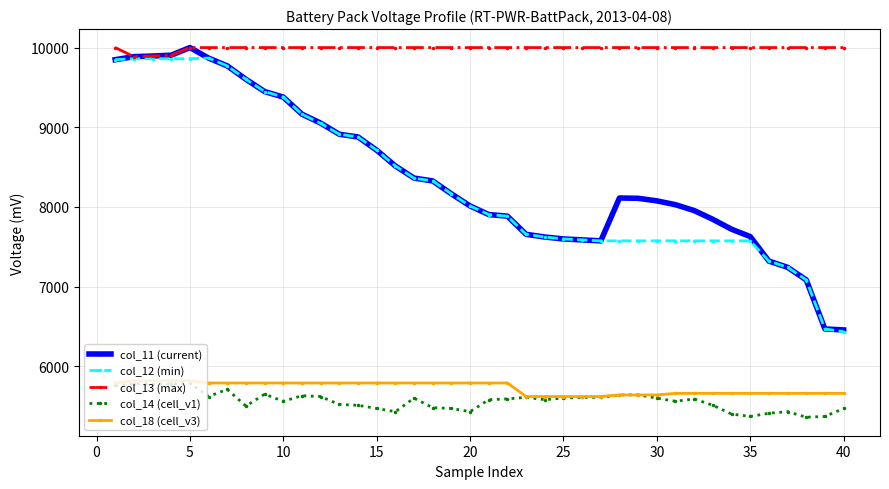

Which series has the widest spread of values?

col_11 (current)